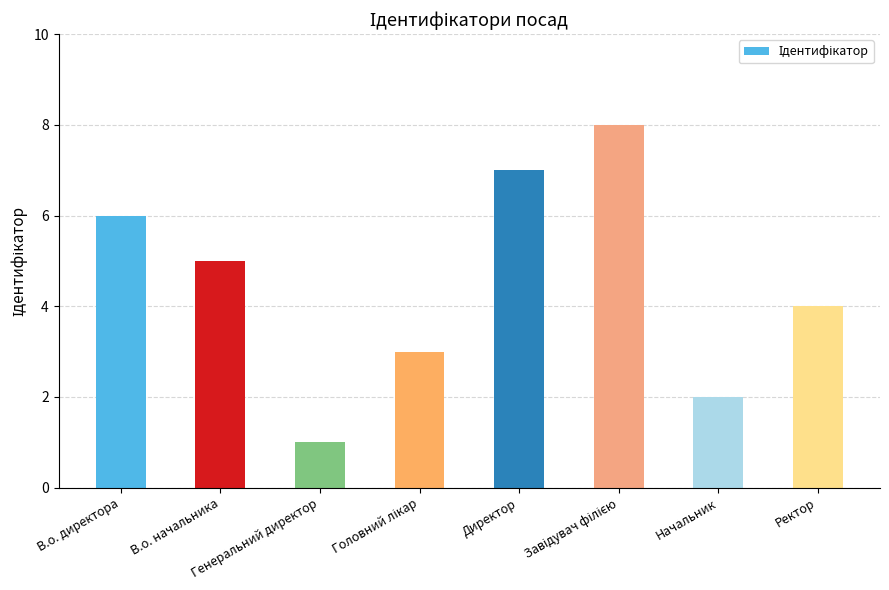

Where is the data nearest to the value 4?

Ректор